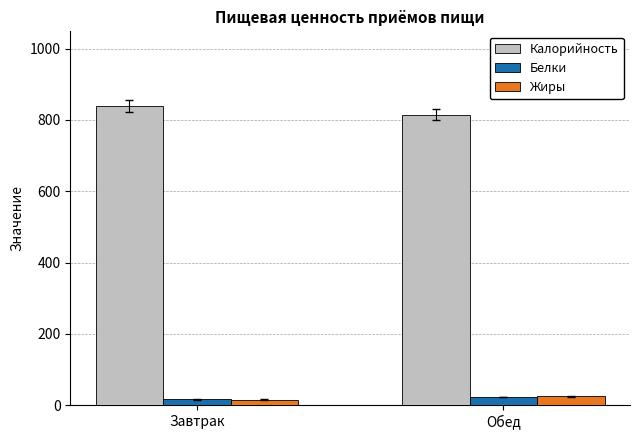

The value of Жиры at Завтрак is 15.9. True or false?

True